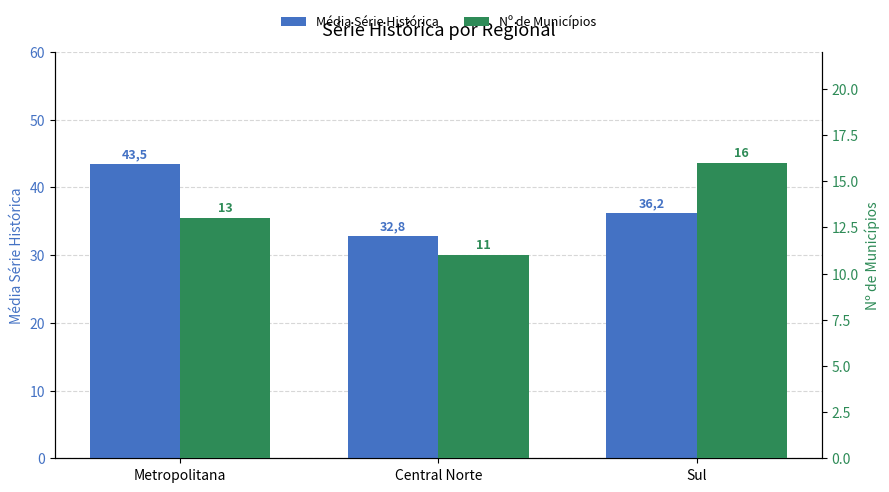

The value of Nº de Municípios at Sul is 16.0. True or false?

True